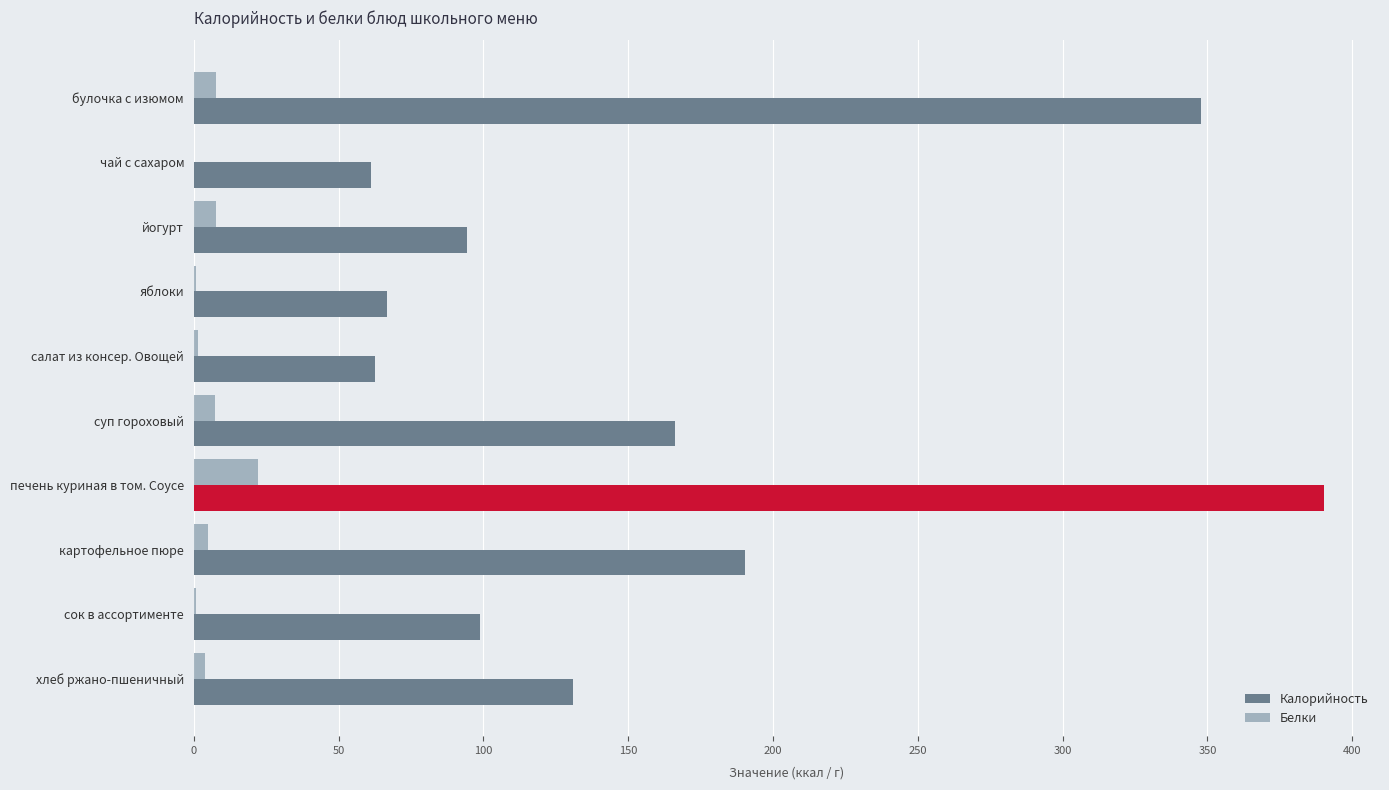

Where is Калорийность nearest to the value 225?

картофельное пюре